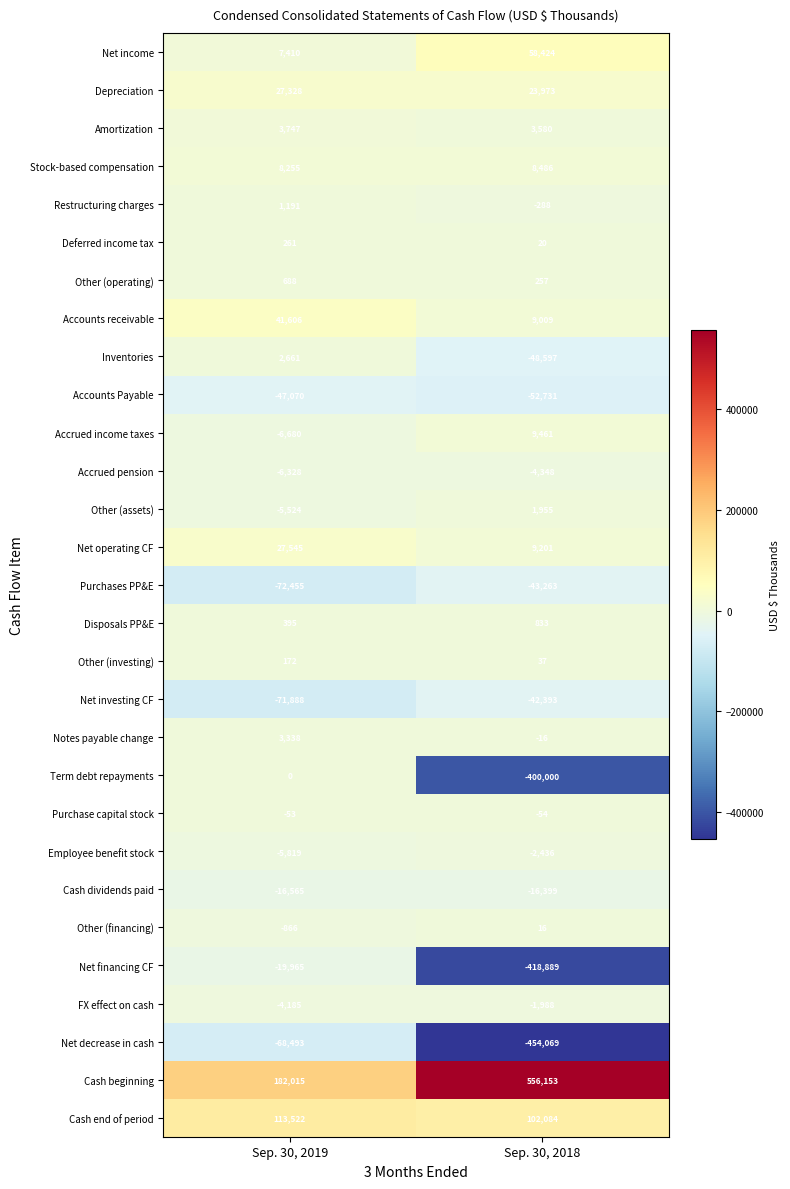

Which series changed the most between Sep. 30, 2019 and Sep. 30, 2018?

Term debt repayments